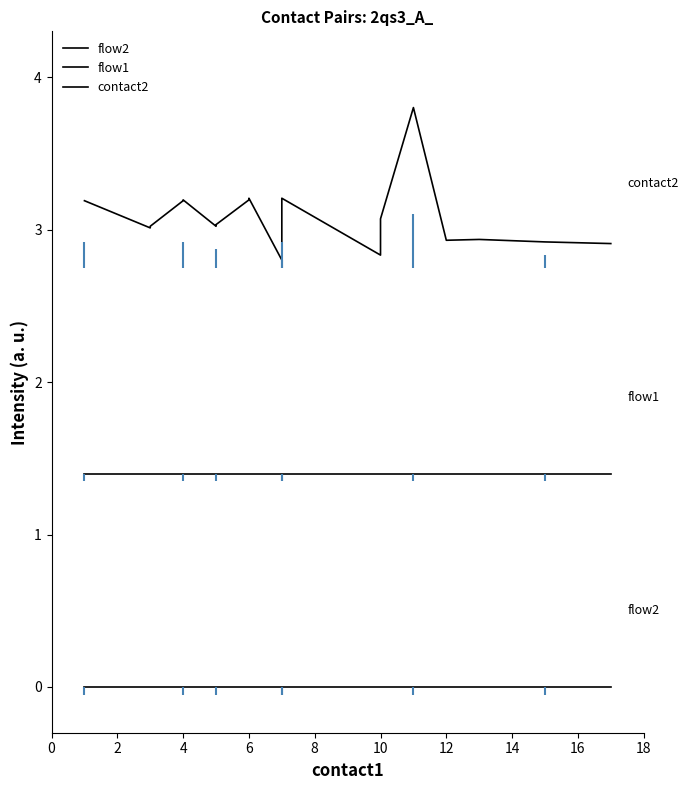

How many lines are shown in the chart?

3